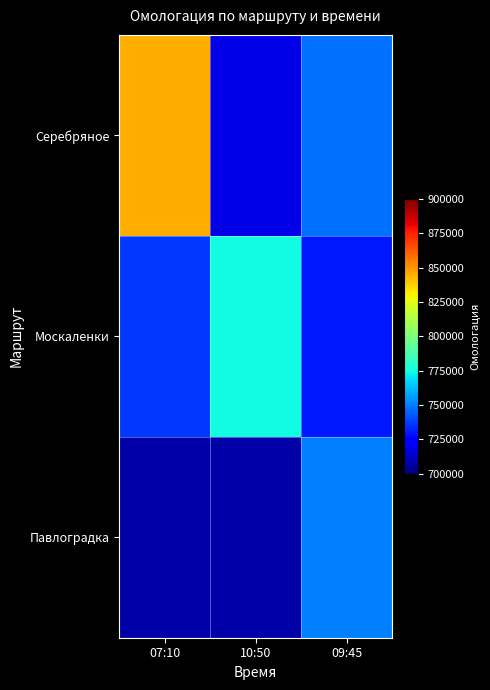

Reading left to right, transcribe all the data shown in this chart.

Серебряное: 07:10=844760.0	10:50=718727.0	09:45=747535.7
Москаленки: 07:10=736599.7	10:50=774676.0	09:45=729932.9
Павлоградка: 07:10=707800.9	10:50=707799.7	09:45=750404.0